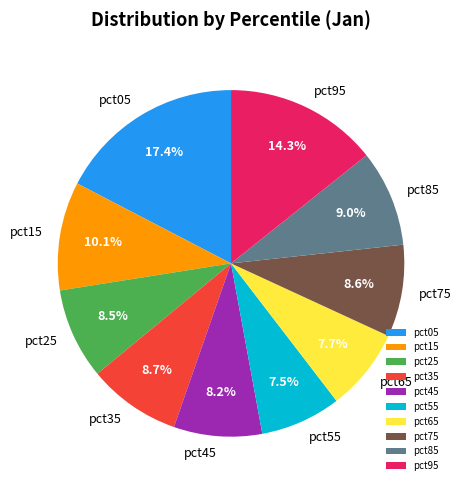

Which category has the biggest portion of the pie?

pct05